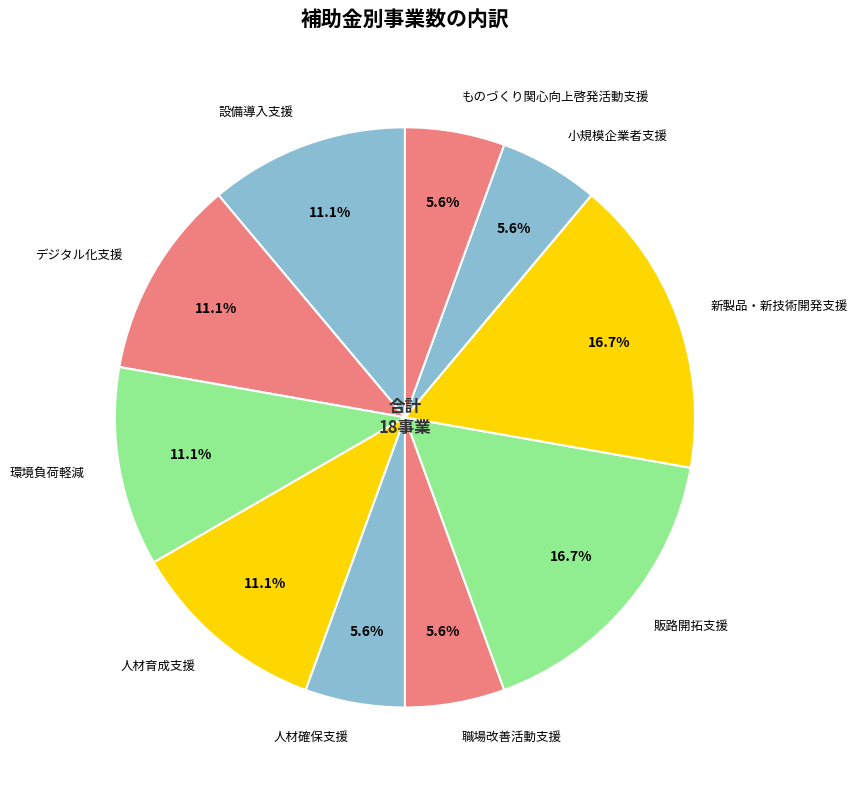

Is 設備導入支援 the majority of the pie?

No